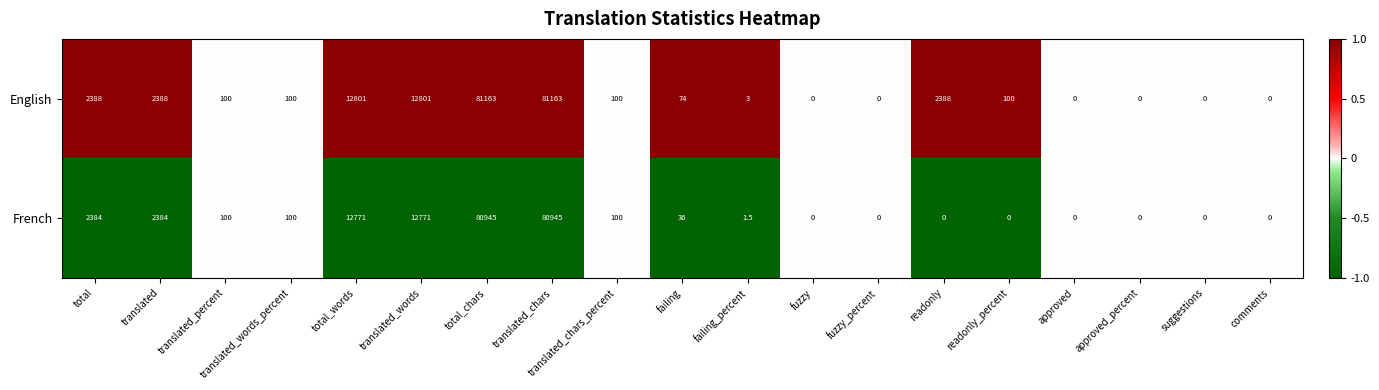

Is it true that English equals 35942.4 at approved?

False